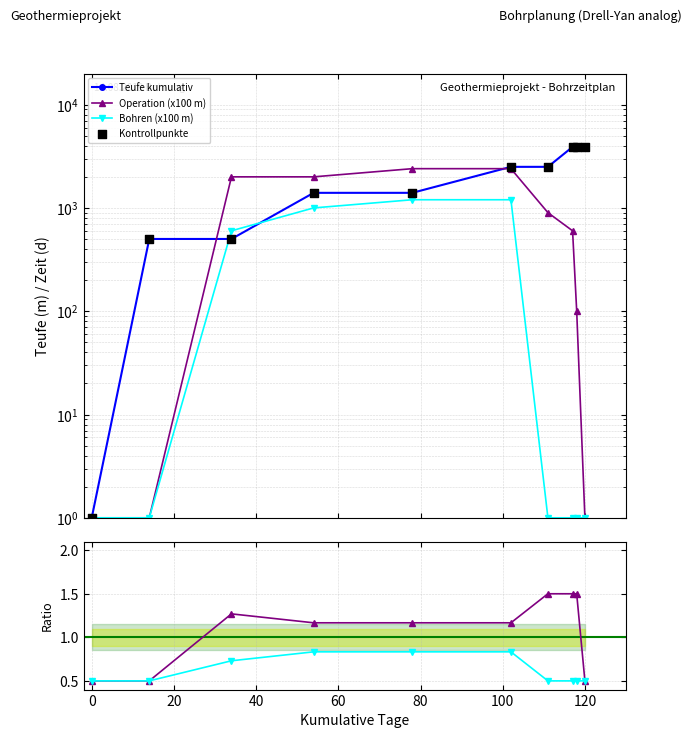

At how many categories does at least one series exceed 3297?

3